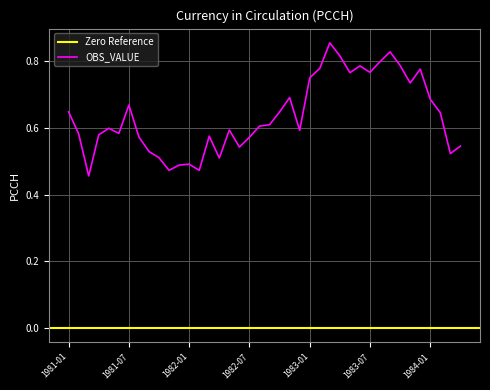

Between 1983-11 and 1984-04, which is larger?

1983-11